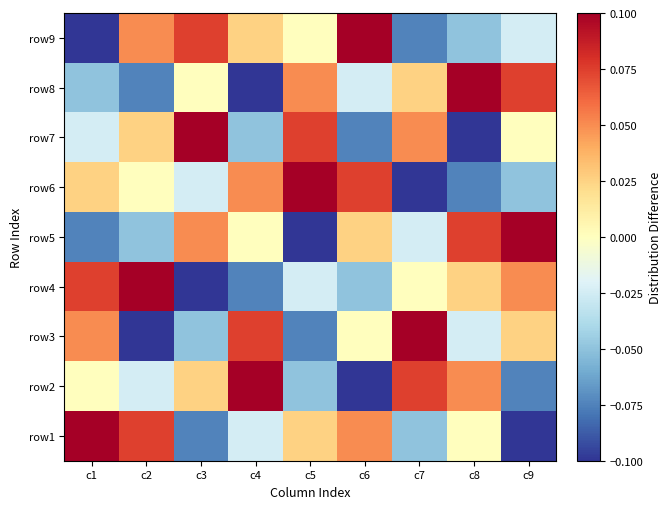

At which category is the sum across all series the highest?

c1